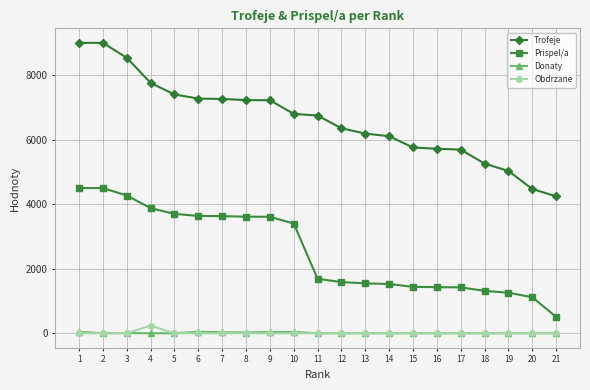

Which series has the largest total across all categories?

Trofeje